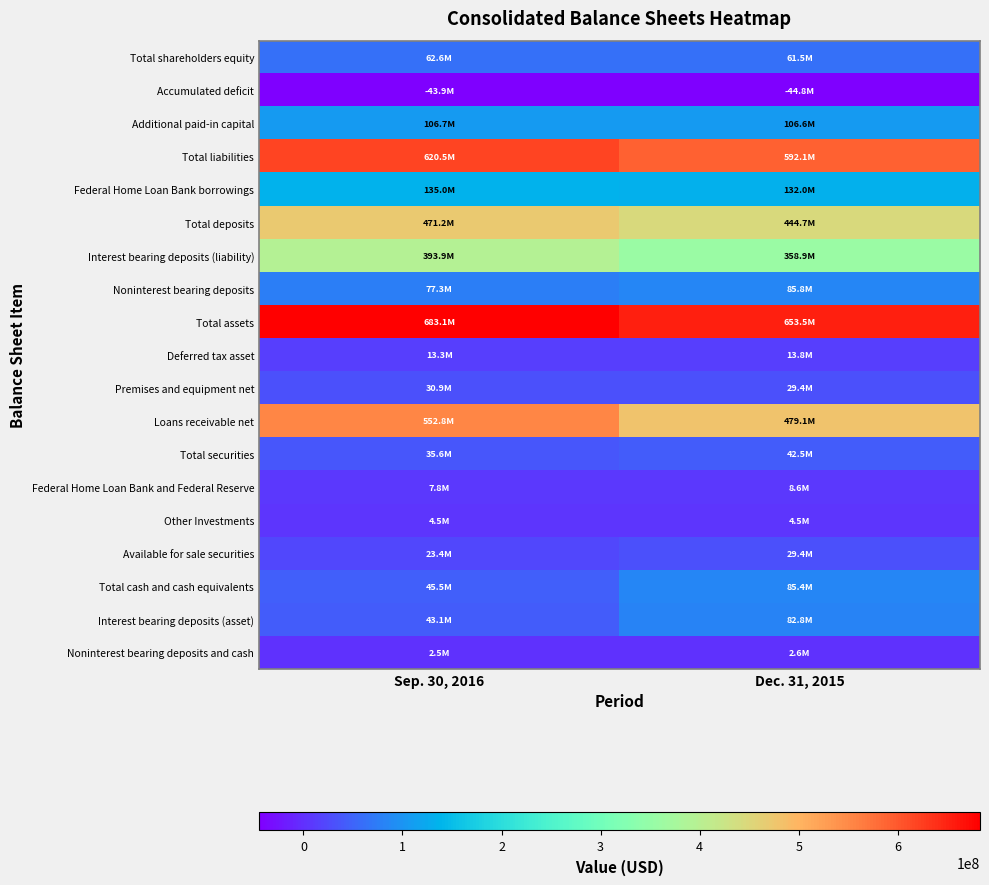

Rank the series at Sep. 30, 2016 from highest to lowest value.

Total assets, Total liabilities, Loans receivable net, Total deposits, Interest bearing deposits (liability), Federal Home Loan Bank borrowings, Additional paid-in capital, Noninterest bearing deposits, Total shareholders equity, Total cash and cash equivalents, Interest bearing deposits (asset), Total securities, Premises and equipment net, Available for sale securities, Deferred tax asset, Federal Home Loan Bank and Federal Reserve, Other Investments, Noninterest bearing deposits and cash, Accumulated deficit